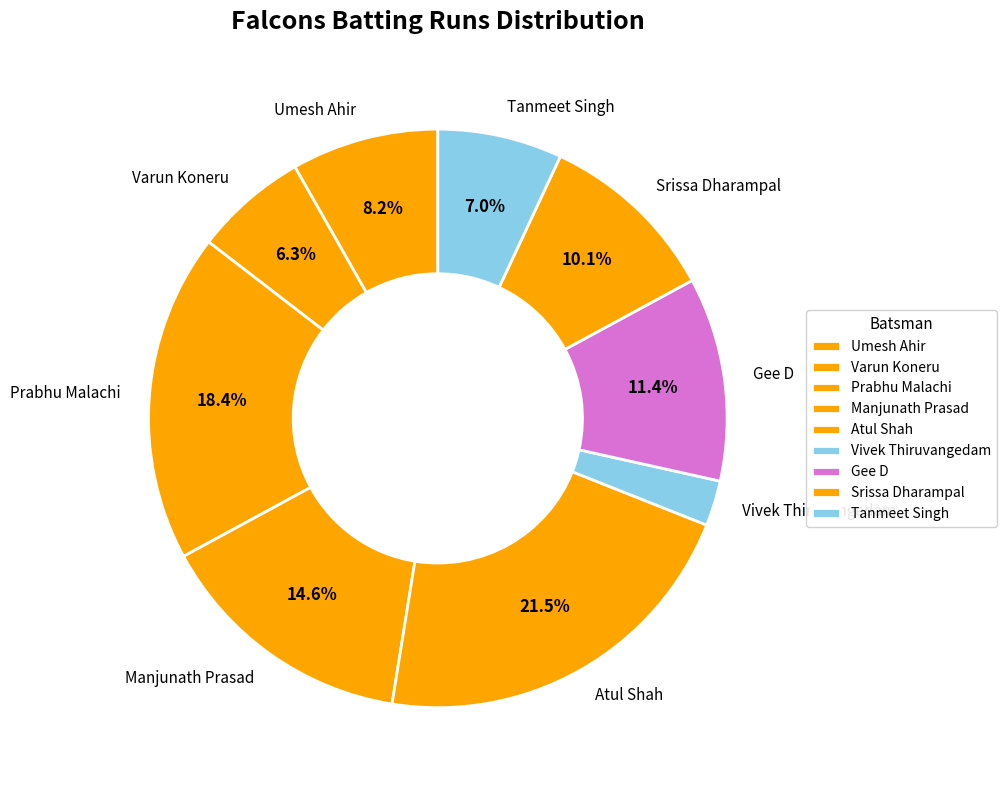

Does any single category account for the majority?

No